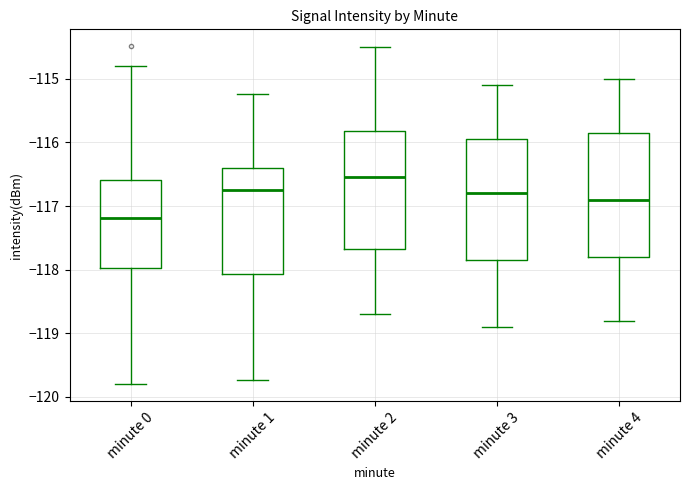

Which box's median line is the lowest?

minute 0